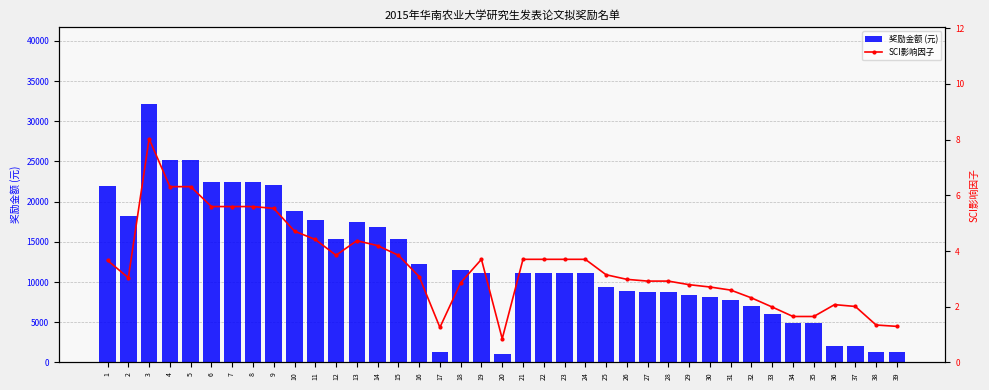

The value of 奖励金额 (元) at 13 is 17500. True or false?

True